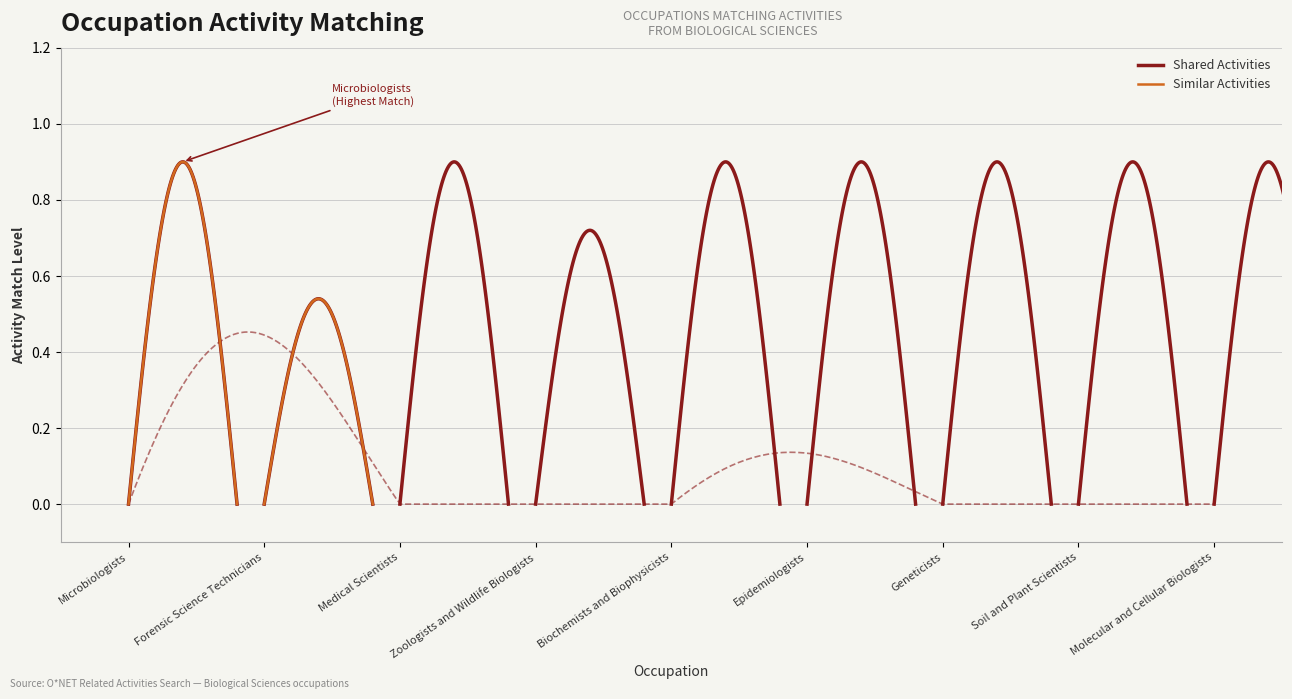

The value of Similar Activities at Forensic Science Technicians is 1. True or false?

False